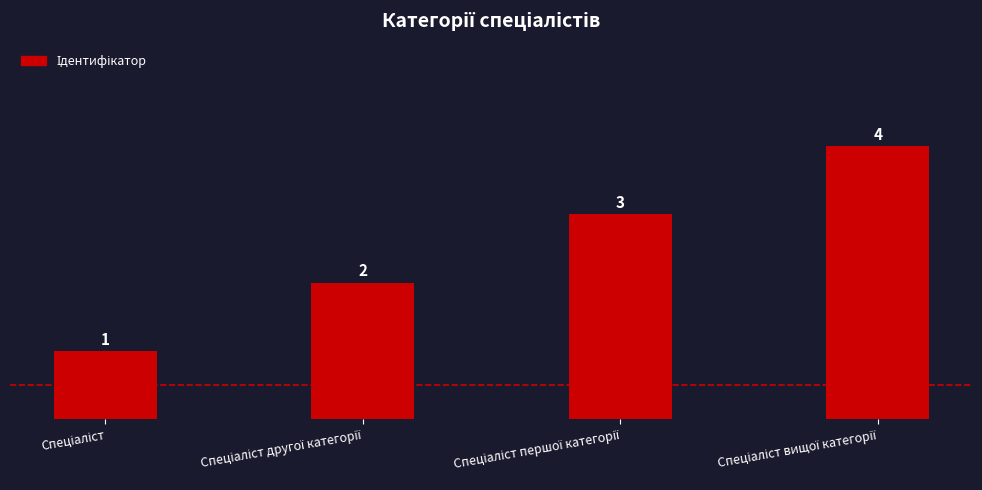

Count the values in the range 2 to 4.

3